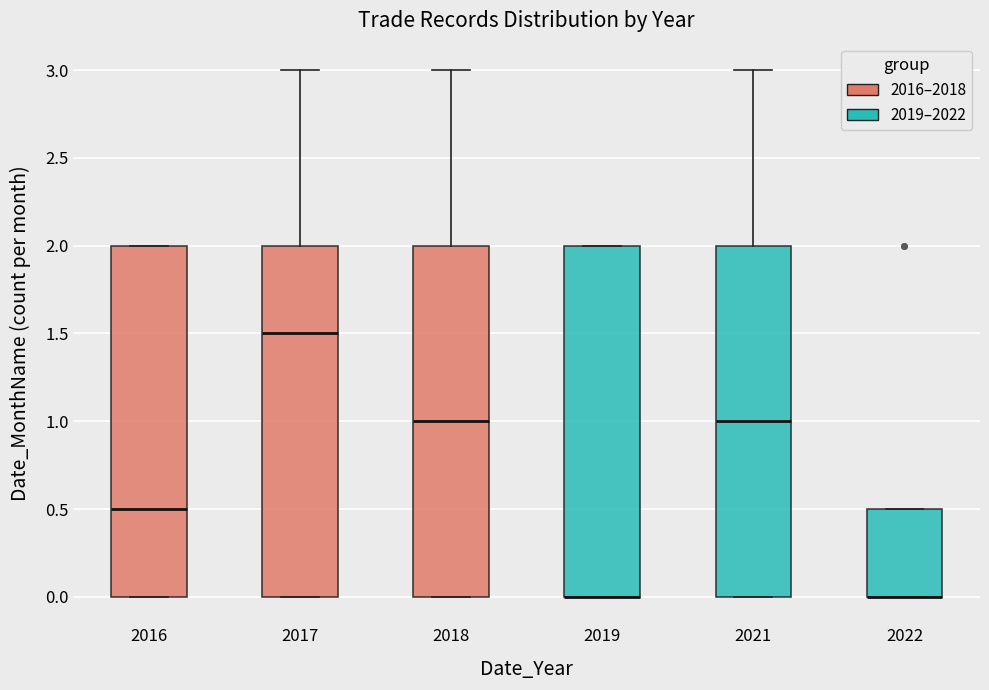

Where is the lower edge of the box at x = 2019 on the y-axis? The values are not printed on the chart, so give them approximately, as read against the axis.

0.0